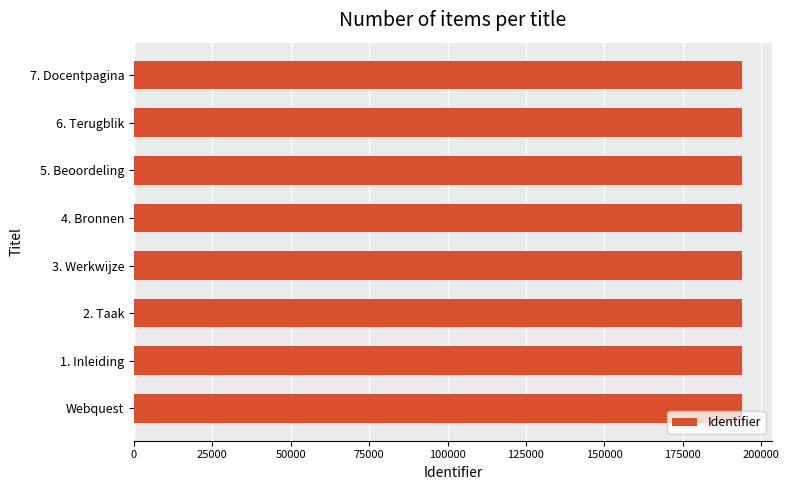

What is the maximum value shown in the chart?

193746